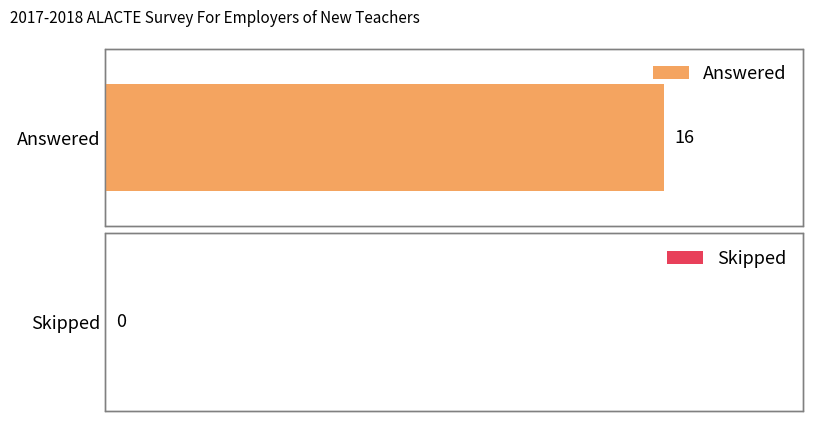

Count the number of categories in the chart.

2